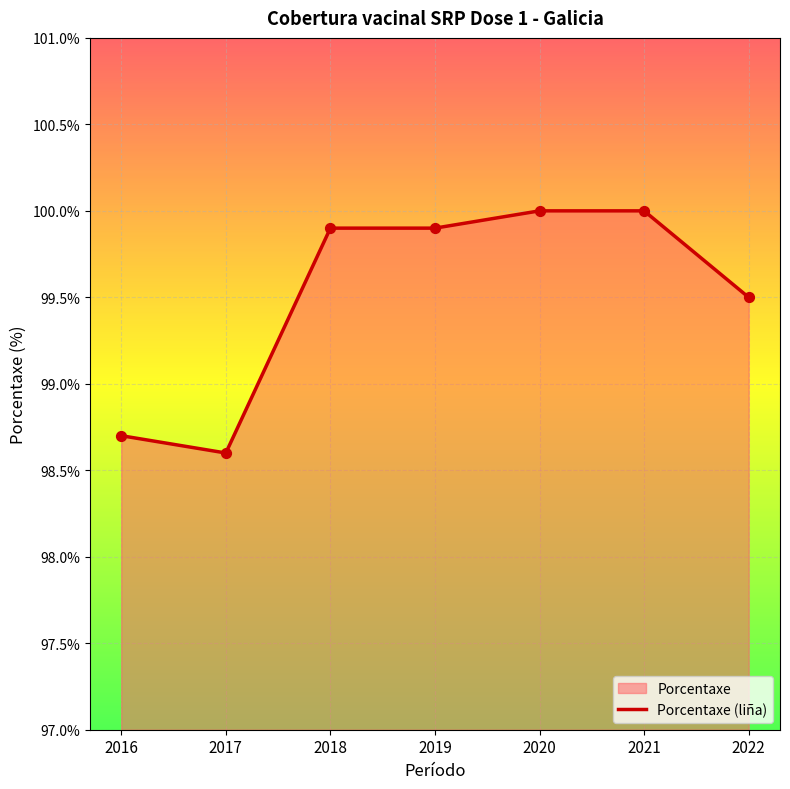

Which has a higher value, 2017 or 2022?

2022